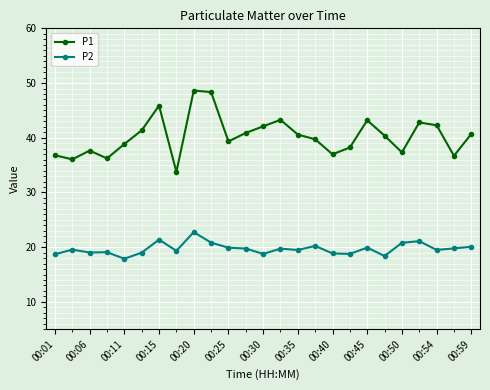

What is the greatest value displayed?

48.6